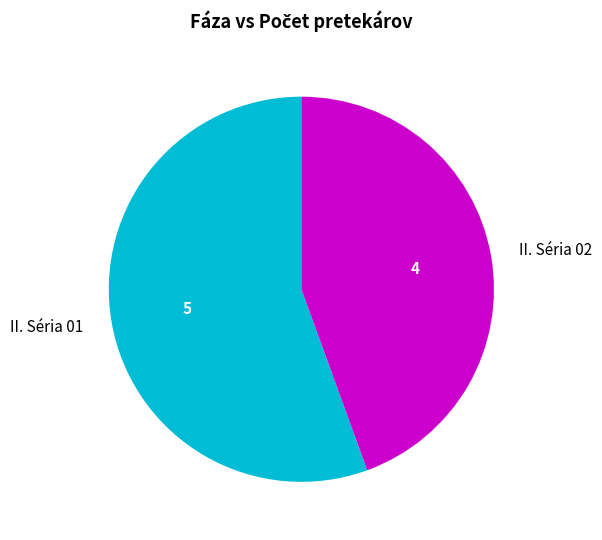

Between II. Séria 01 and II. Séria 02, which is larger?

II. Séria 01